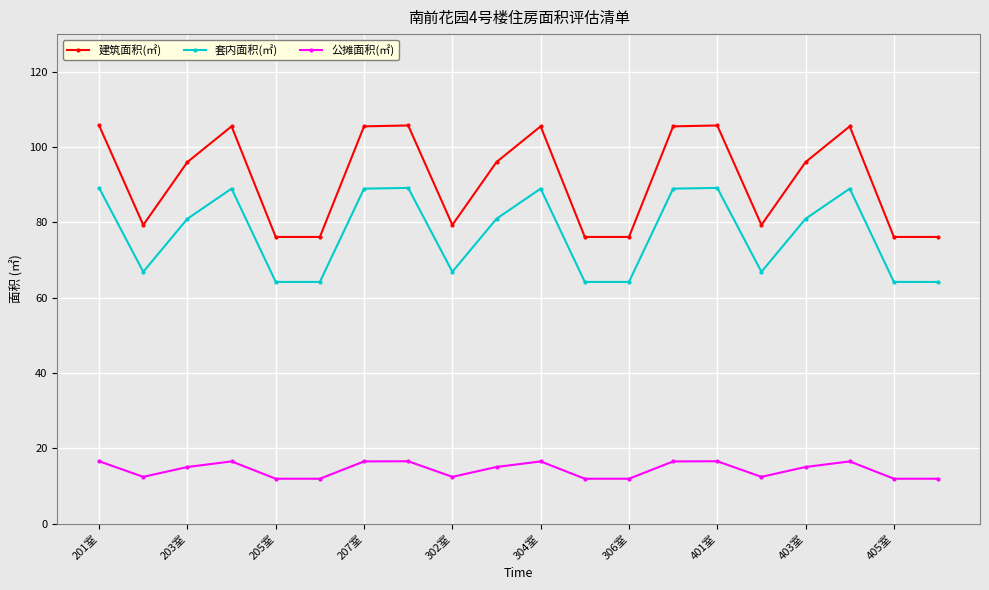

How many interior local peaks does the 公摊面积(㎡) series have?

5